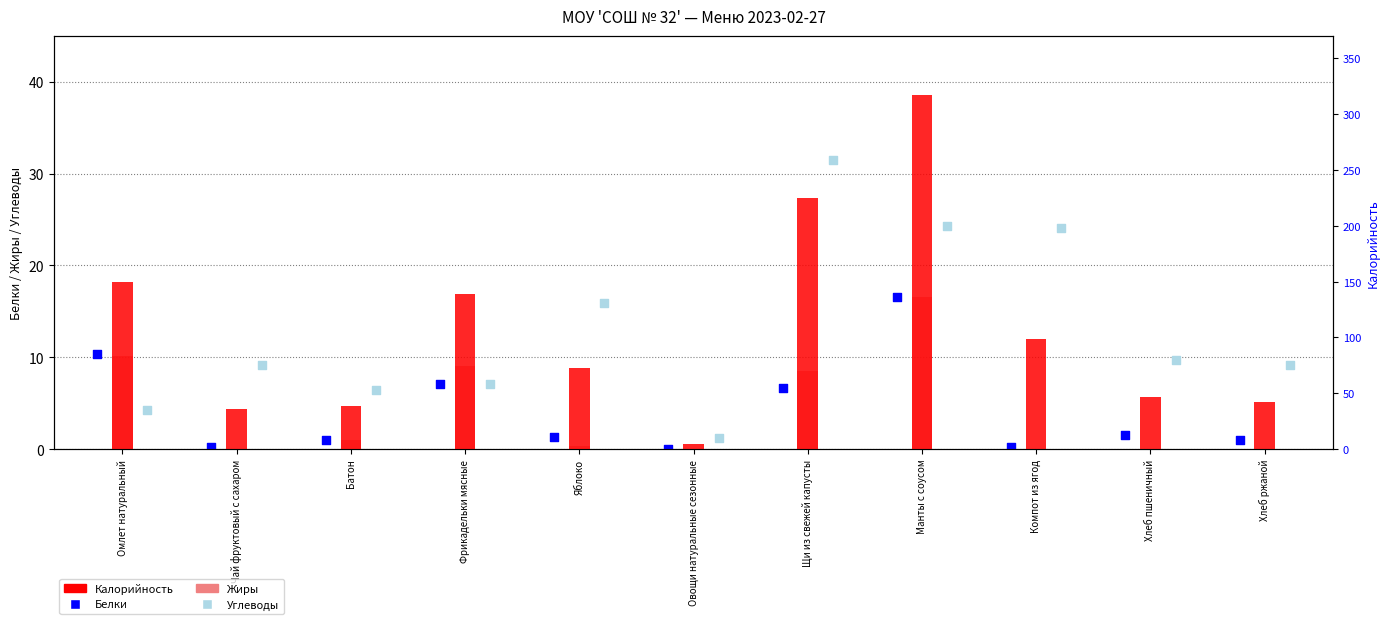

At which category is the sum across all series the highest?

Манты с соусом